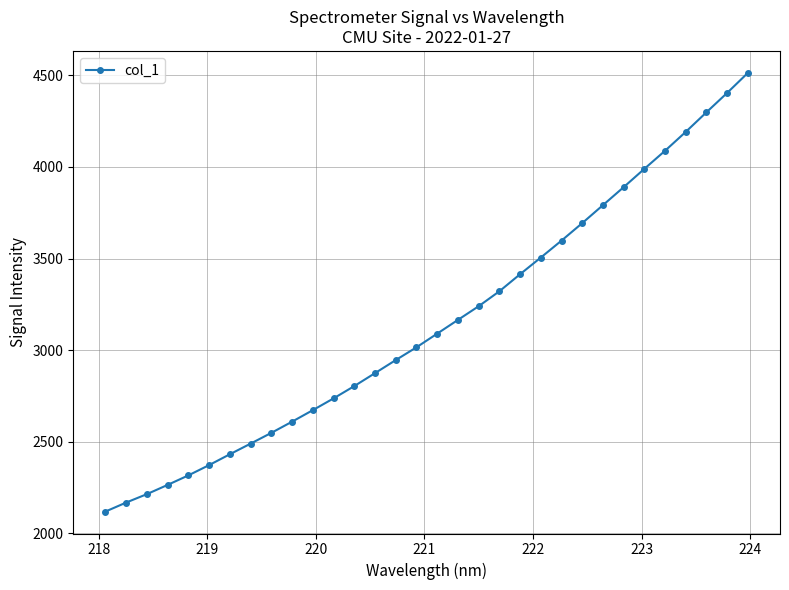

What is the average value?

3149.1